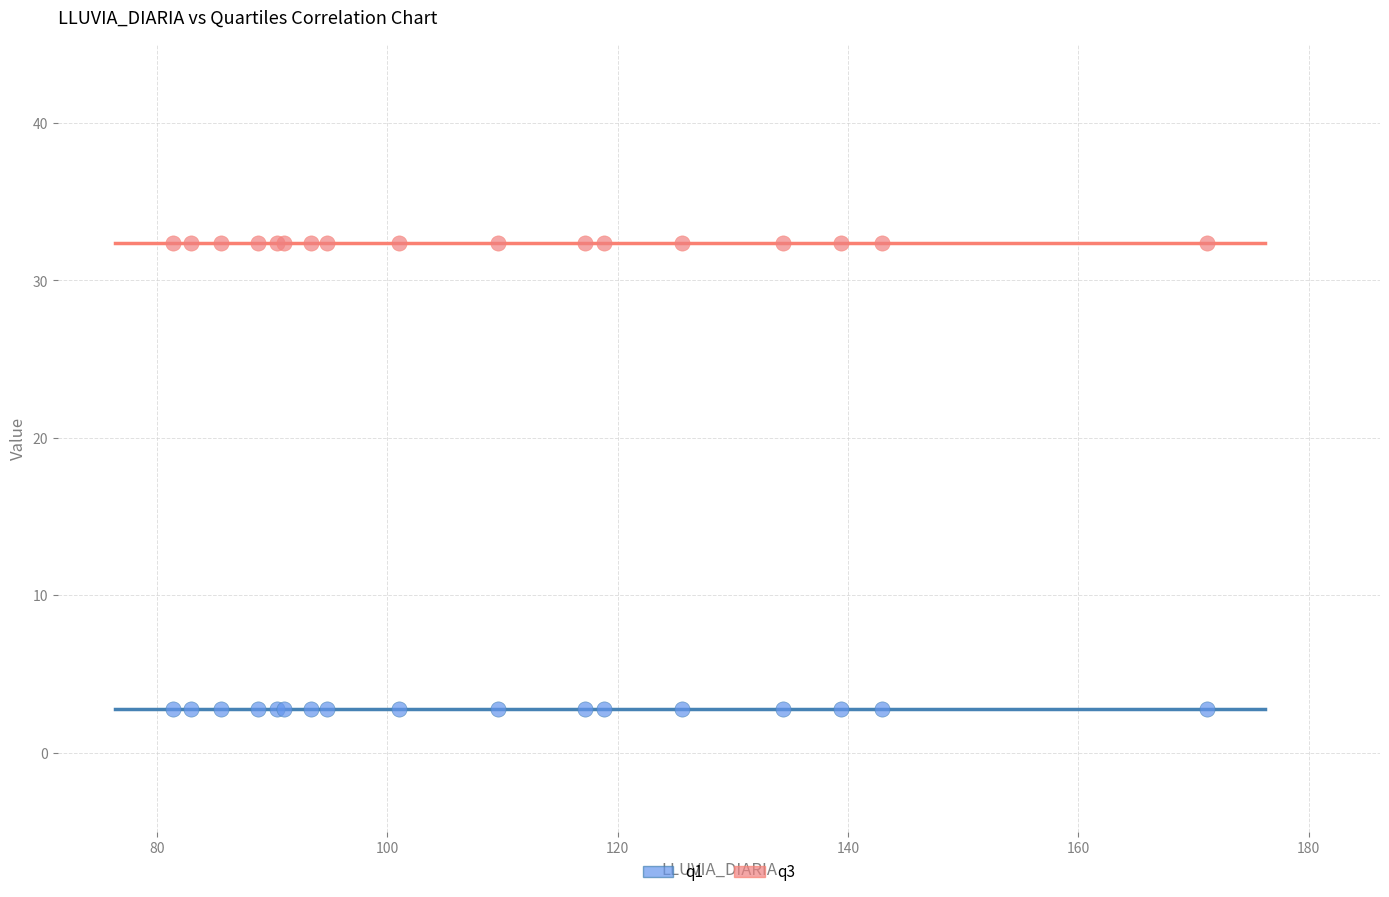

Which series reaches the maximum Y coordinate?

q3